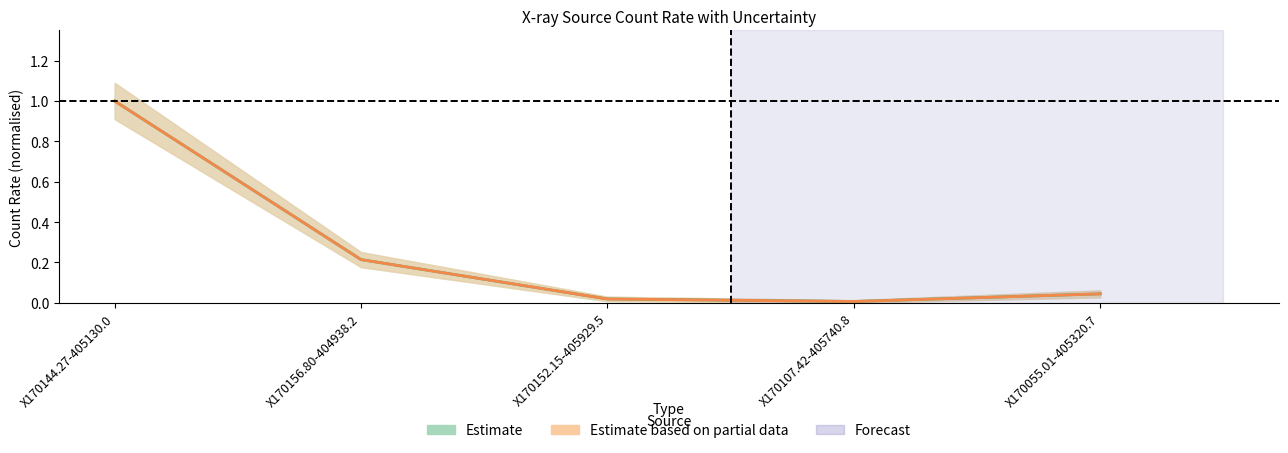

Which series has the largest total across all categories?

cnts